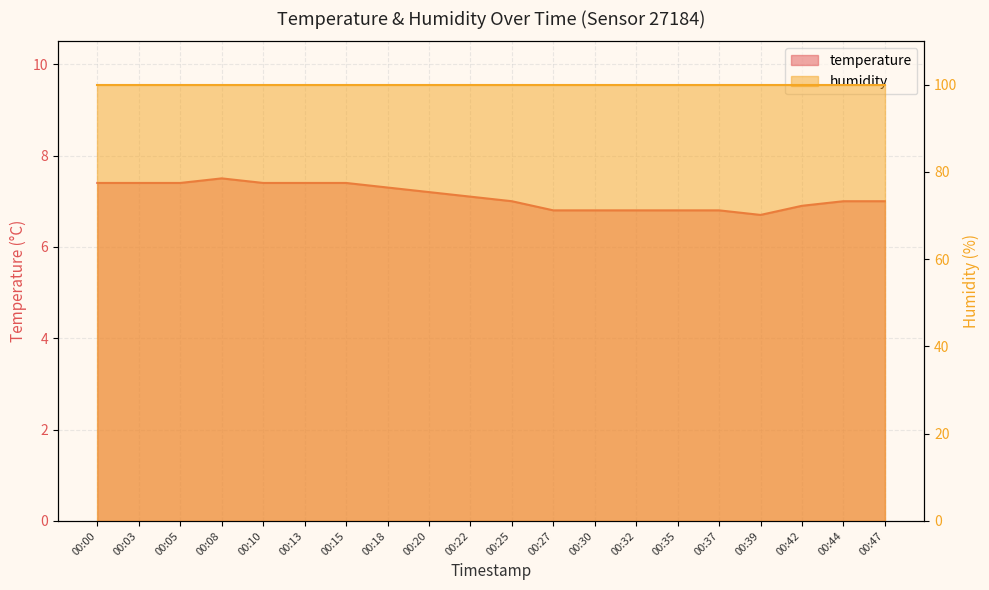

What is the maximum value shown in the chart?

7.5